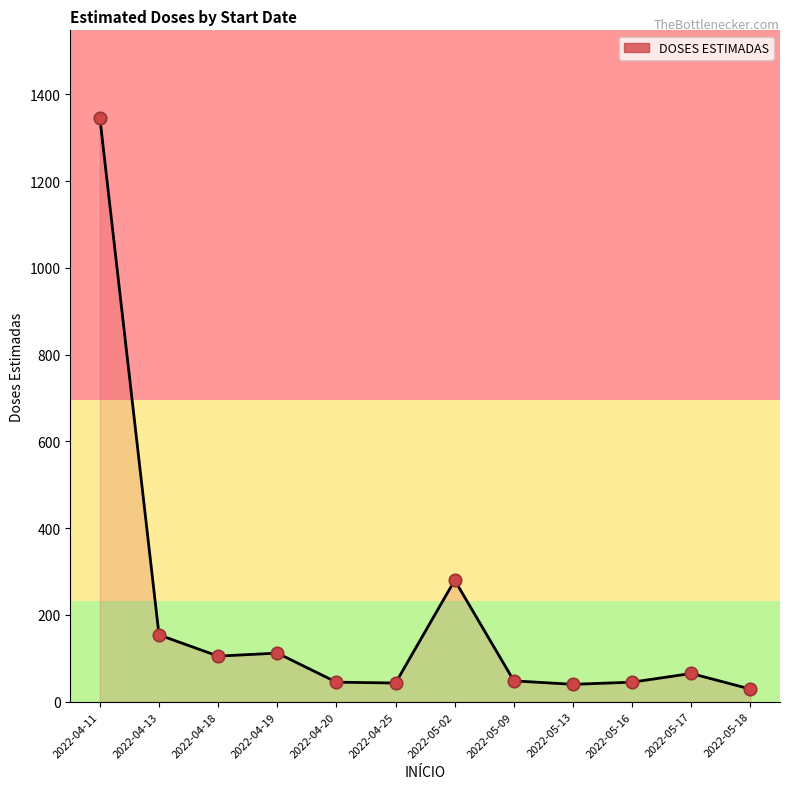

What is the change in value from 2022-04-19 to 2022-04-25?

-69